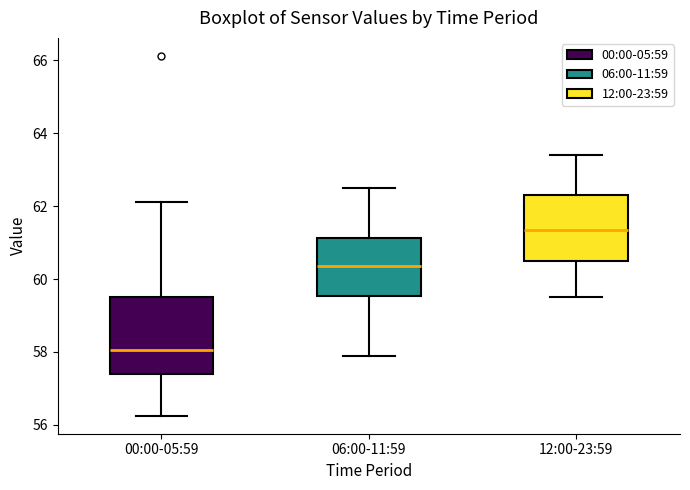

Which box's median line is the highest?

12:00-23:59